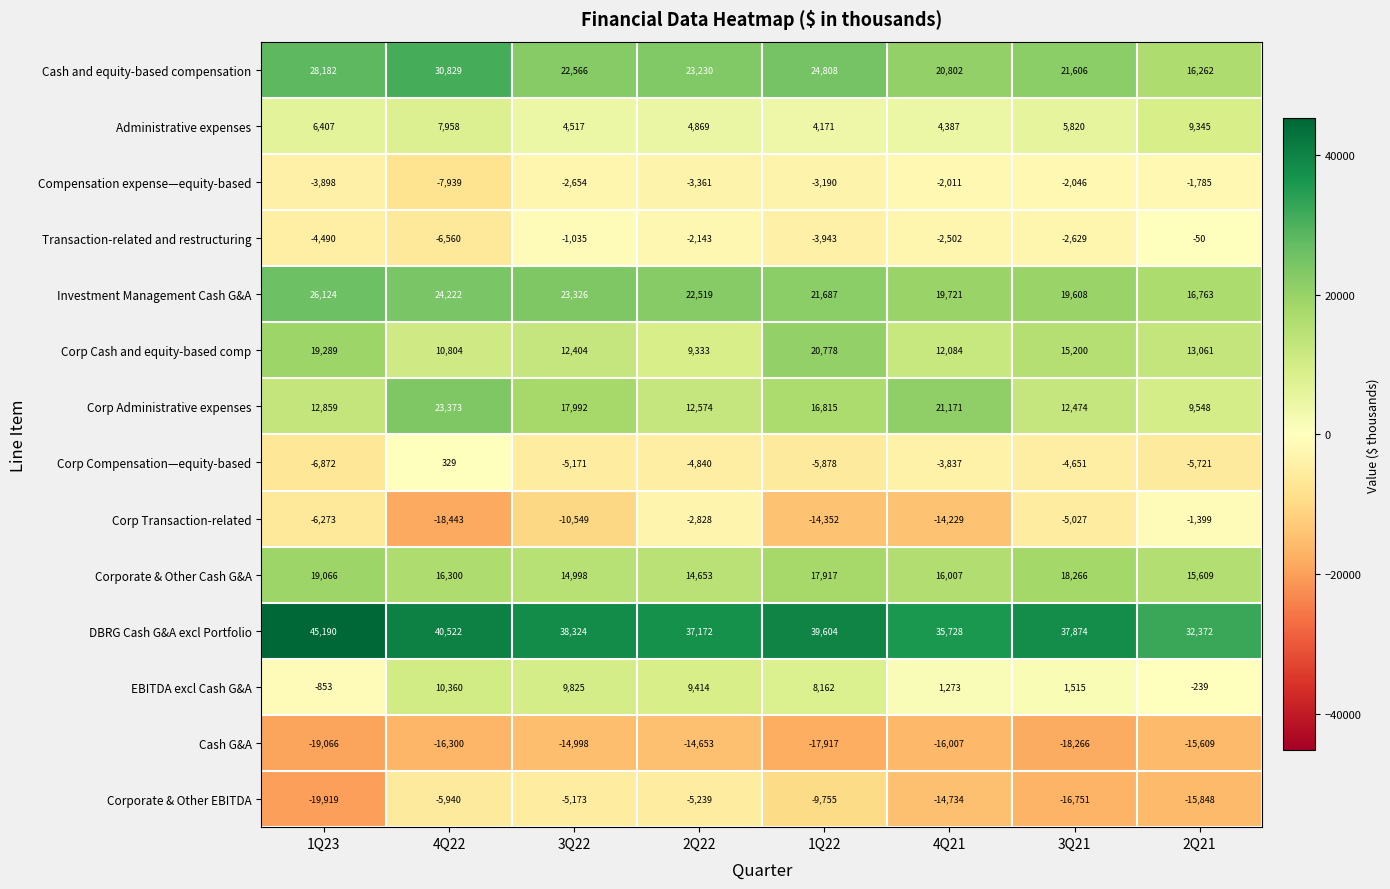

Which category has the lowest value in the Administrative expenses series?

1Q22